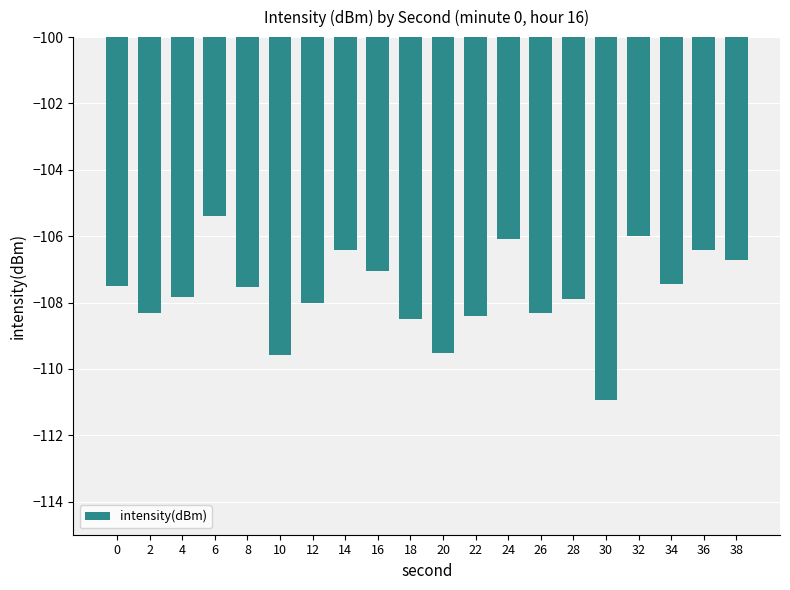

Which category has the lowest value across all series?

30